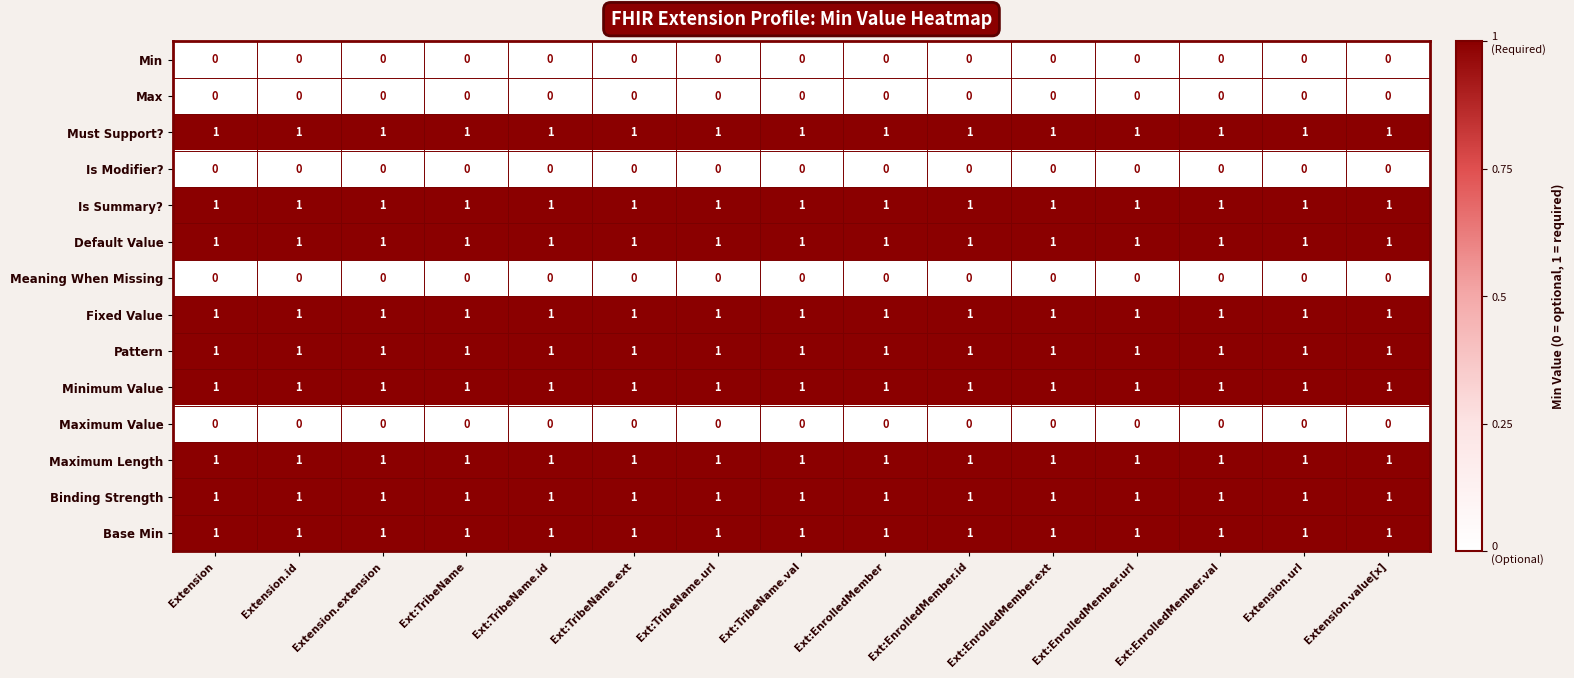

What is the sum of all Fixed Value values?

15